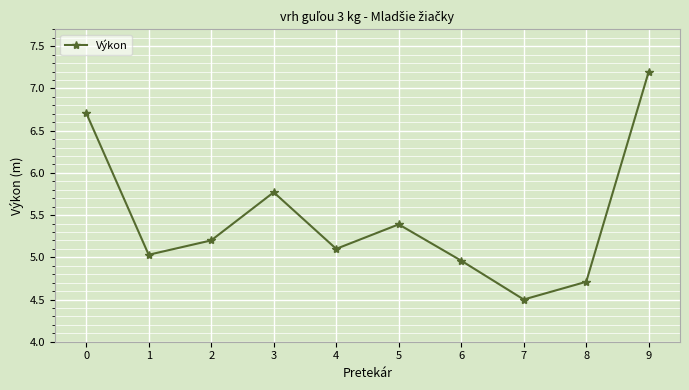

Rank the categories by value from highest to lowest.

9, 0, 3, 5, 2, 4, 1, 6, 8, 7